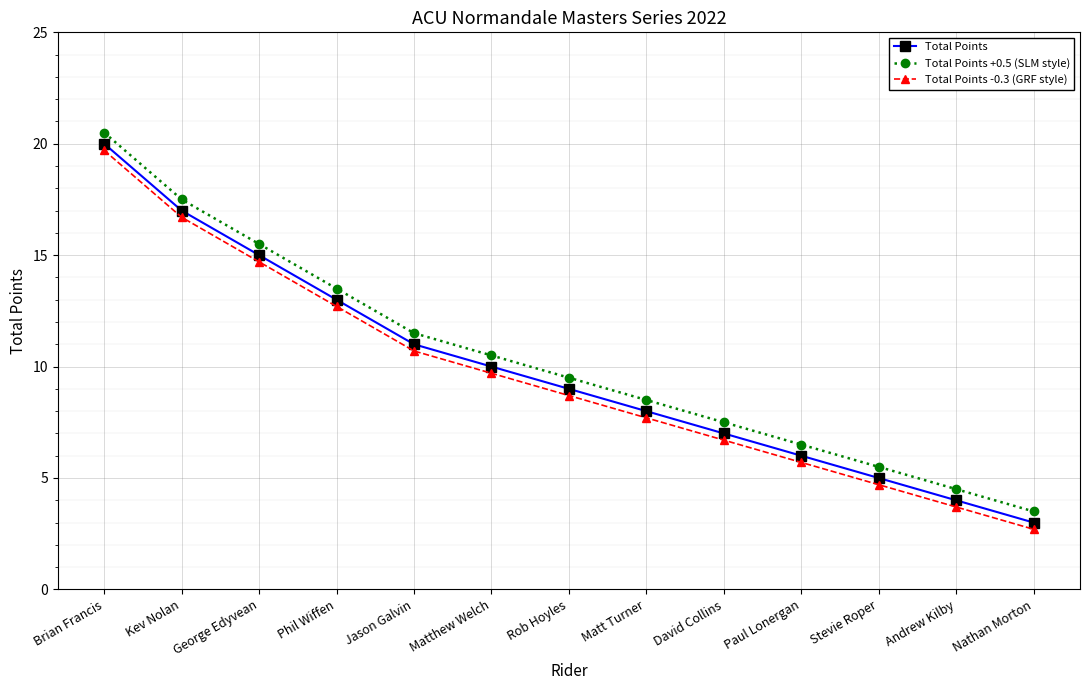

What is the maximum value shown in the chart?

20.5